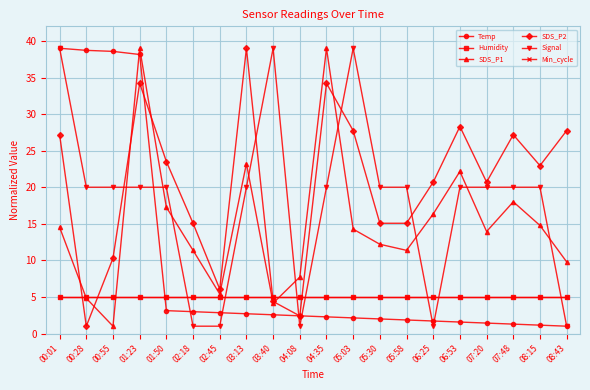

True or false: Humidity and Temp intersect in this chart.

True